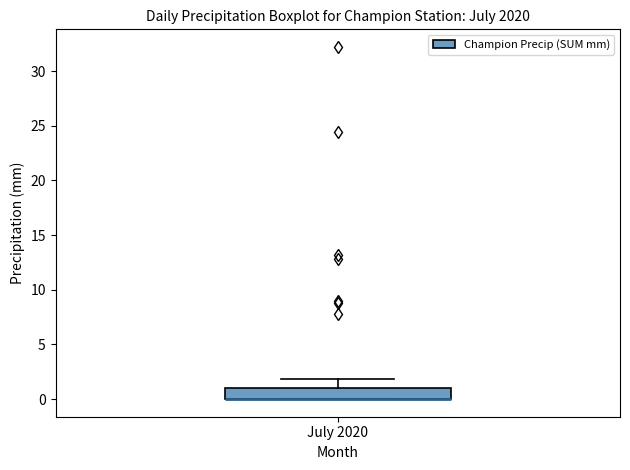

Read this box plot against the y-axis: the position of the median line, the range covered by the box, and the ends of both whiskers. The values are not printed on the chart, so give them approximately, as read against the axis.

median 0 (drawn on the box's lower edge), box 0 to 1, whiskers 0 to 2